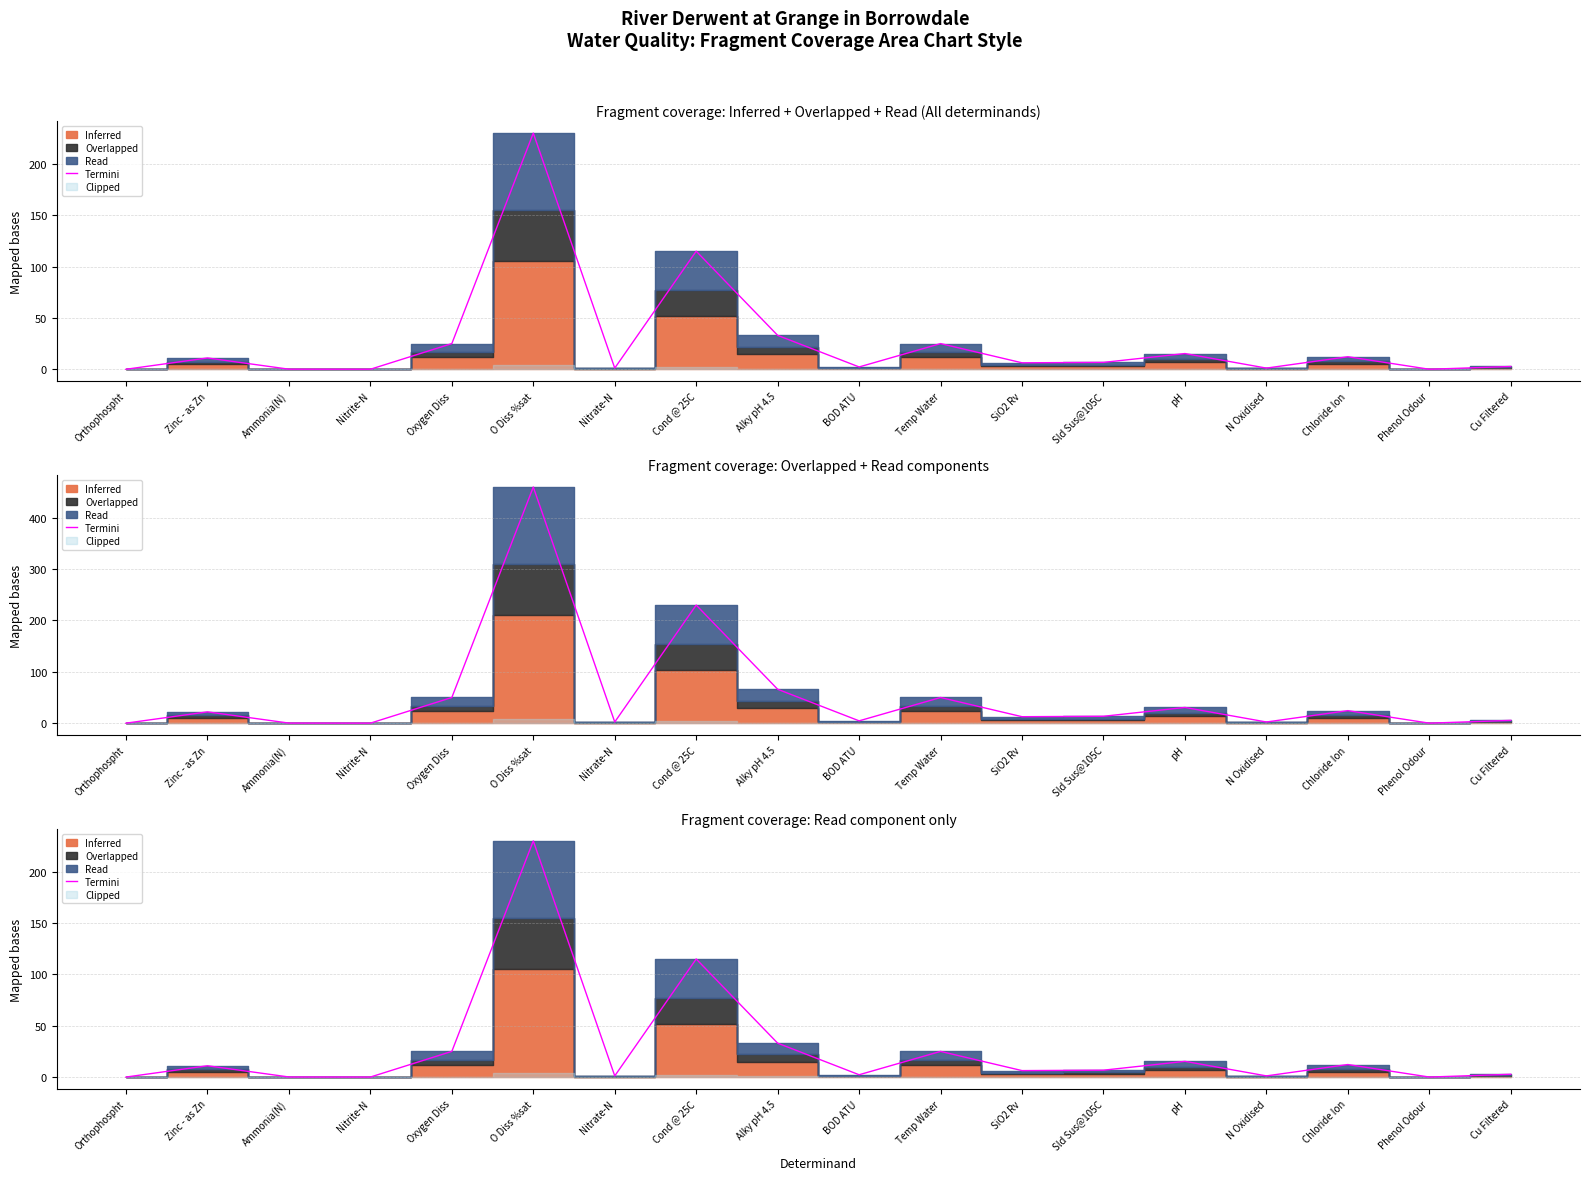

What position from the left is Sld Sus@105C?

13